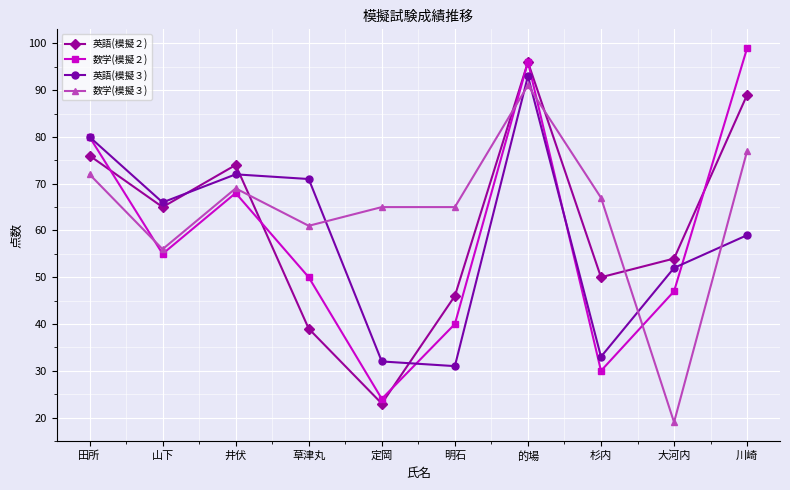

At which label does 英語(模擬２) first exceed 65?

田所